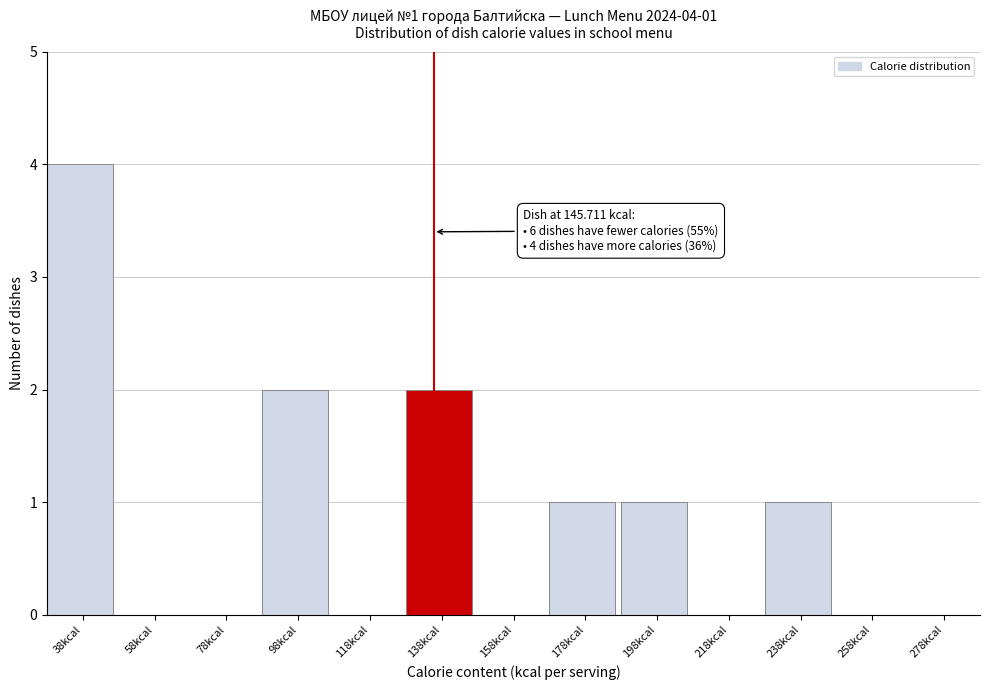

Reading left to right, transcribe all the data shown in this chart.

38kcal=4	58kcal=0	78kcal=0	98kcal=2	118kcal=0	138kcal=2	158kcal=0	178kcal=1	198kcal=1	218kcal=0	238kcal=1	258kcal=0	278kcal=0